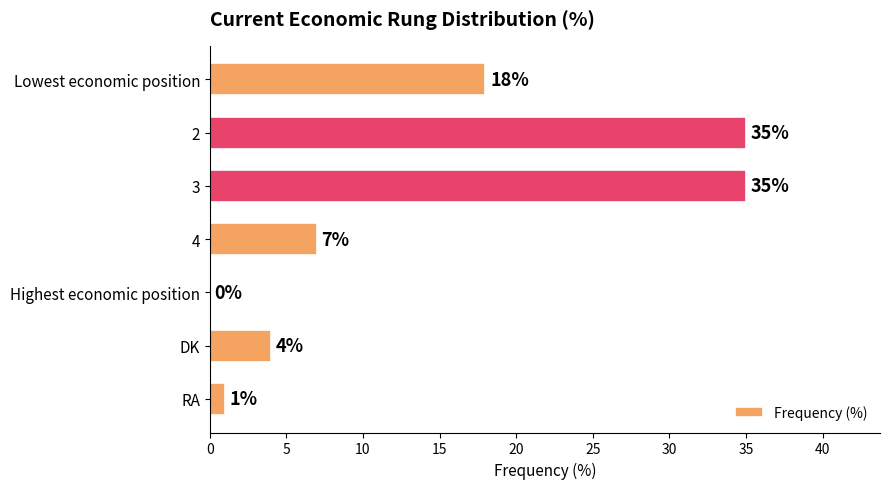

Reading top to bottom, extract all data points from this chart.

Lowest economic position=18	2=35	3=35	4=7	Highest economic position=0	DK=4	RA=1